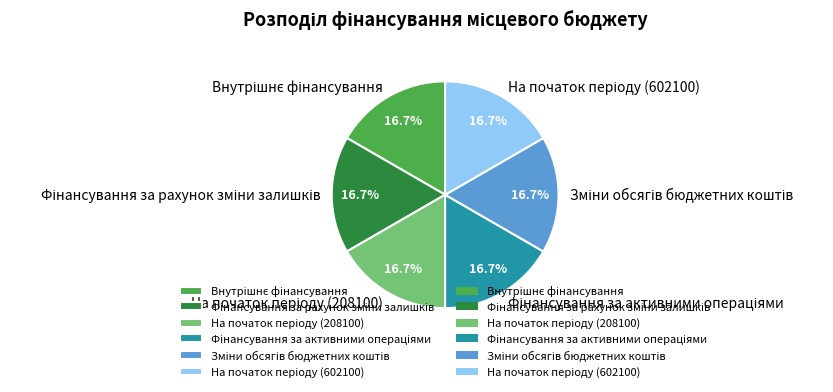

Is there a majority slice in this chart?

No